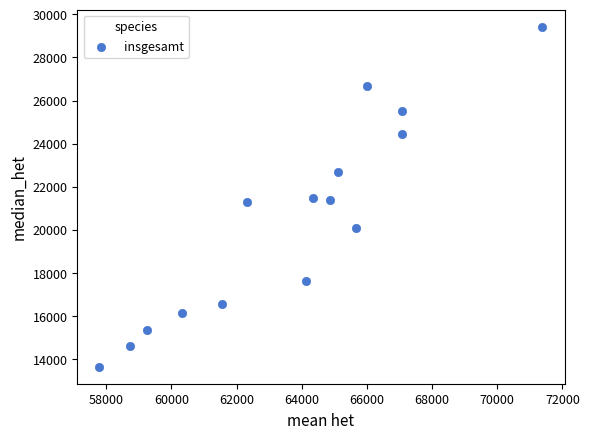

What is the range of Y values (max minus min)?

15790